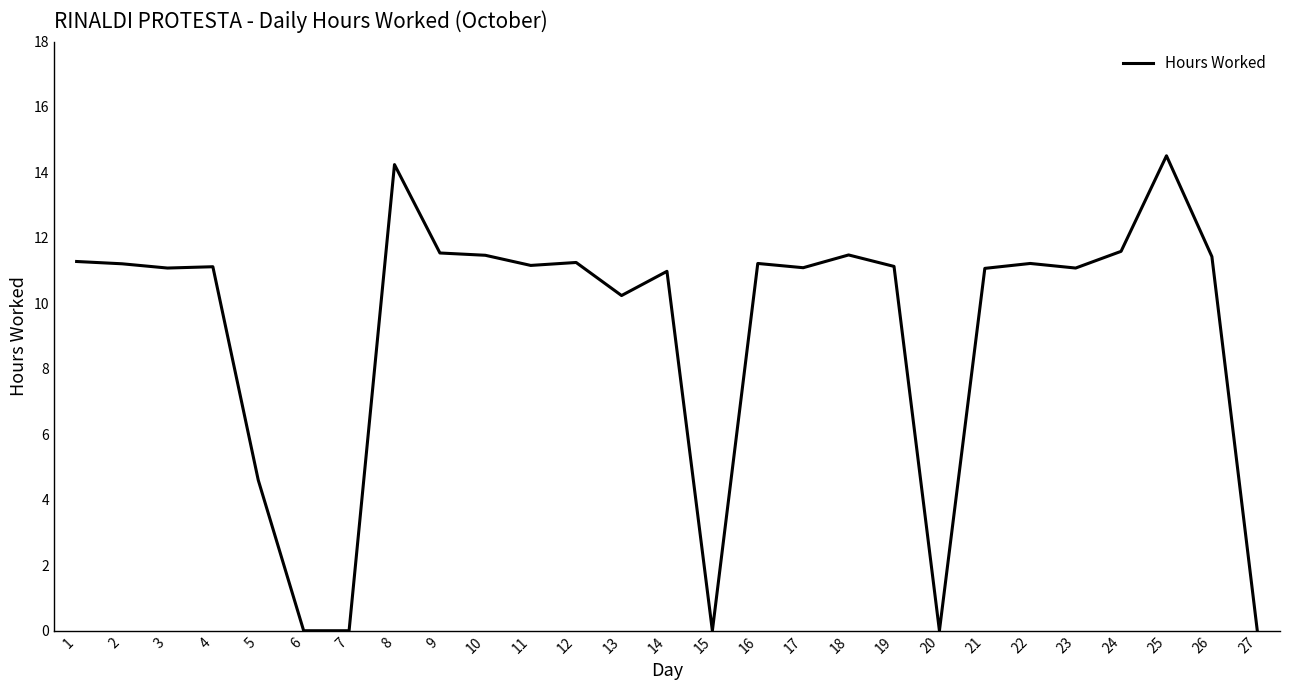

How many distinct data groups are displayed?

1